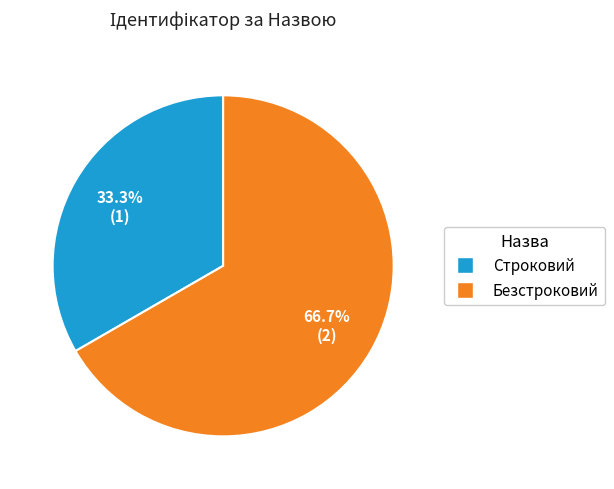

To the nearest percent, what portion does Строковий represent?

33%